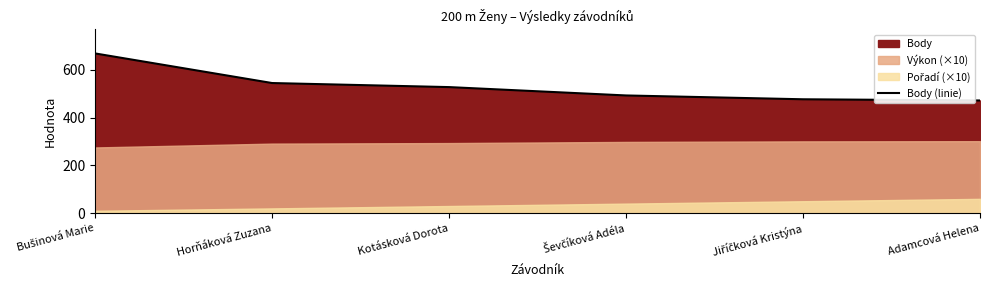

True or false: the data has more than 2 interior local peaks.

False